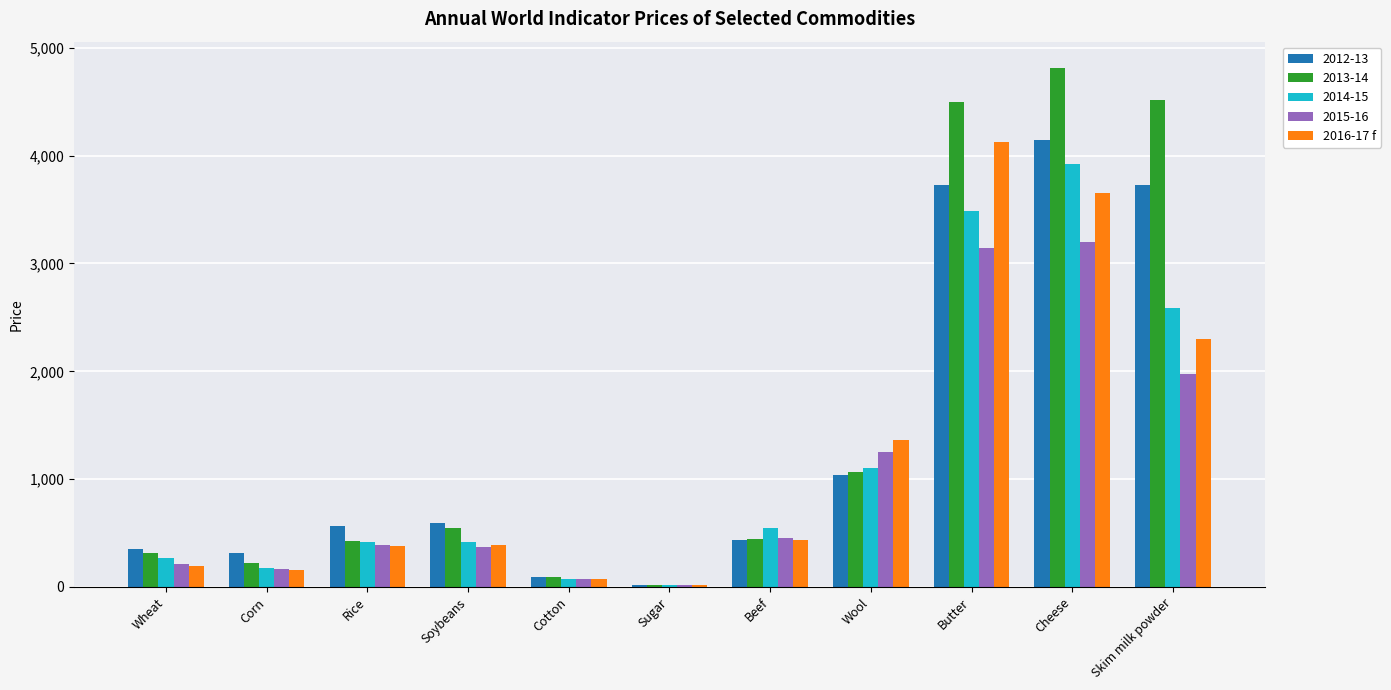

What is the sum of all 2014-15 values?

13009.1